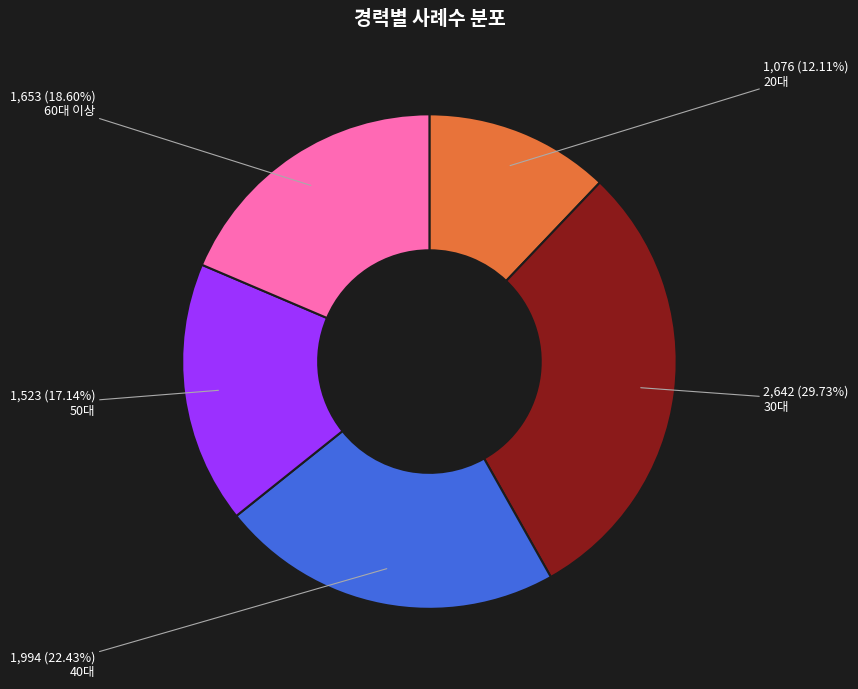

Which slice is the smallest?

20대